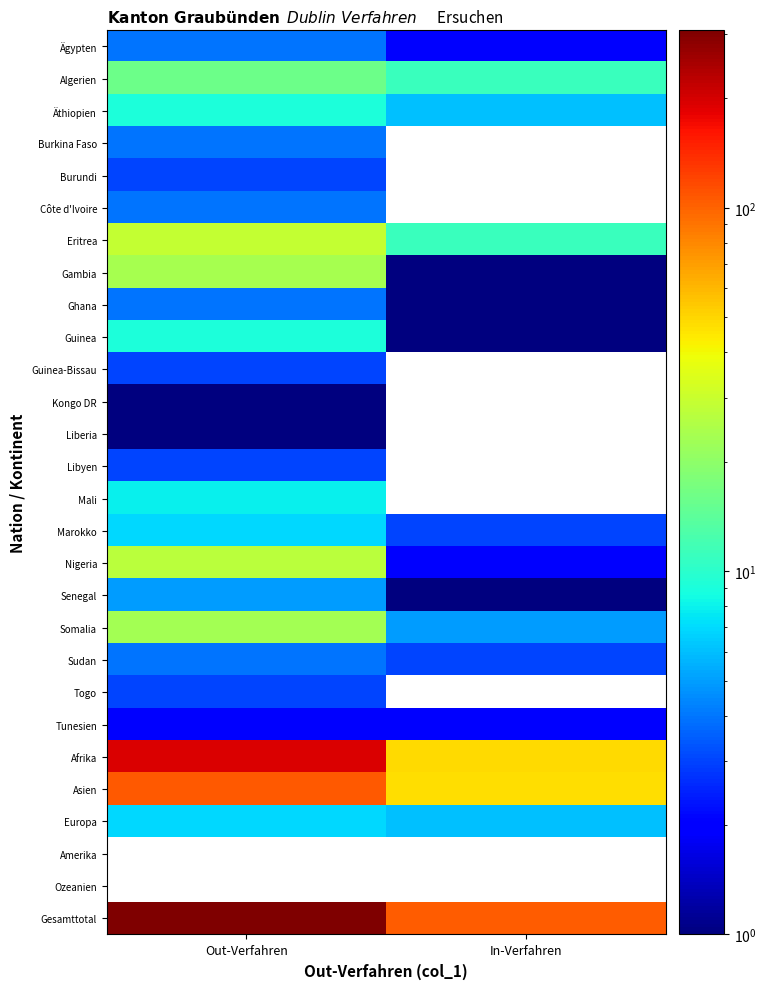

How many series are shown in this chart?

28